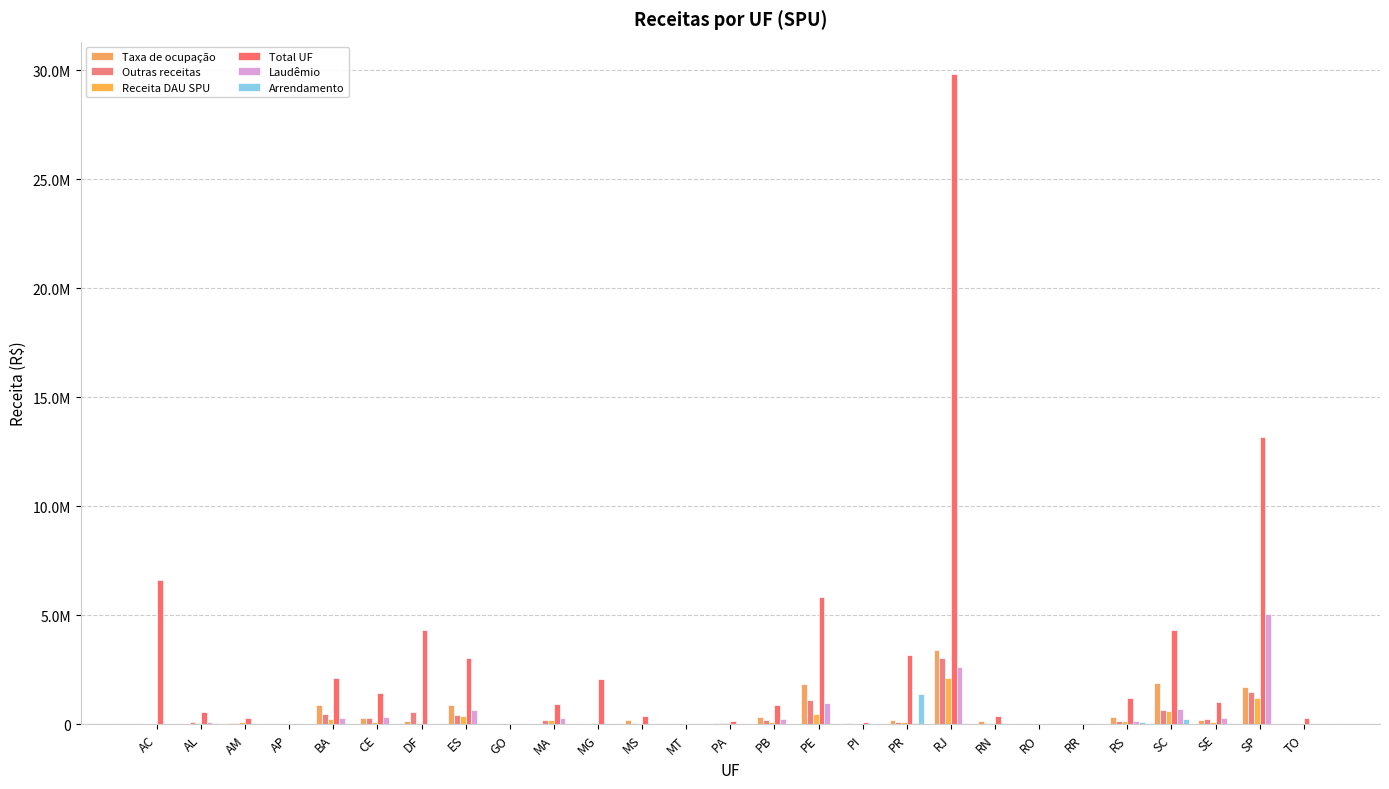

Does the chart contain stacked bars?

No